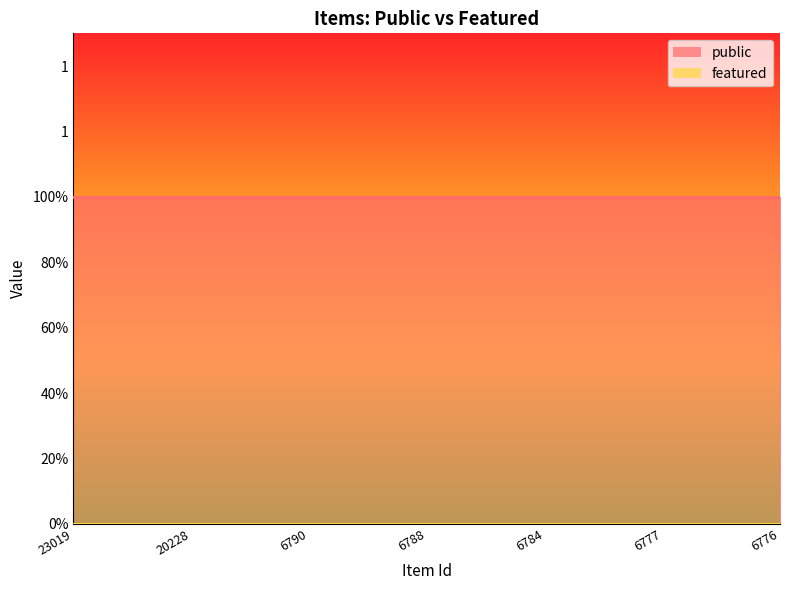

Which series has the largest total across all categories?

public_line